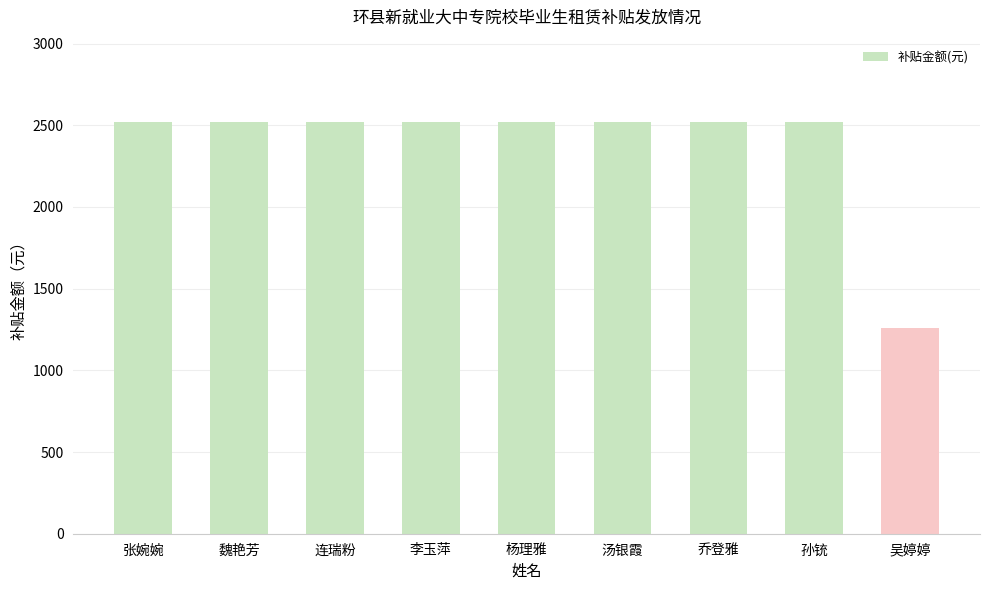

What is the sum of the values at 李玉萍 and 魏艳芳?

5040